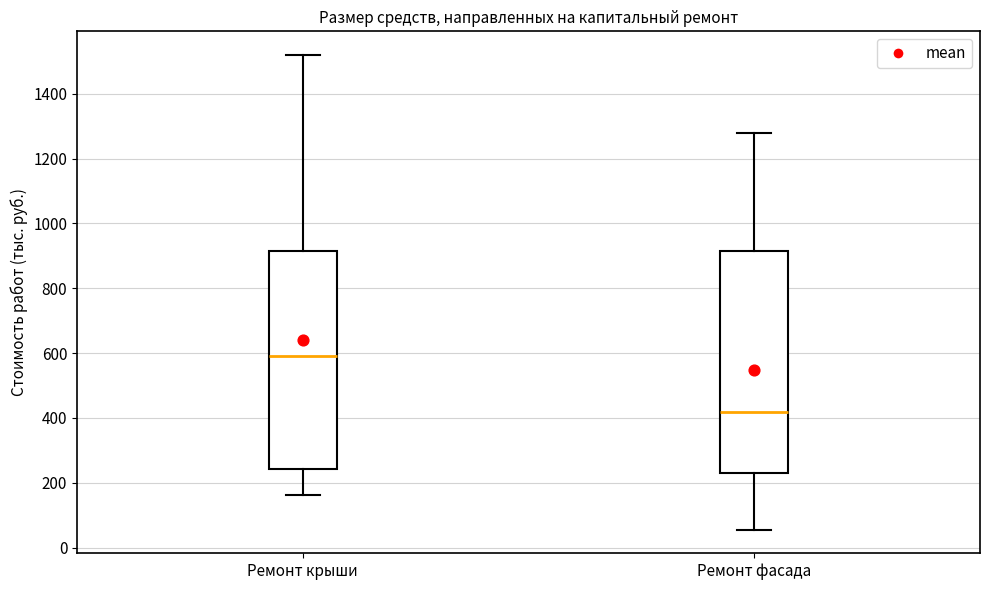

Reading left to right, transcribe this box plot: for each box, give where its median line is, the range the box spans, and where its two whiskers end, as read against the y-axis. The values are not printed on the chart, so give them approximately, as read against the axis.

Ремонт крыши: median 600, box 240 to 920, whiskers 160 to 1520
Ремонт фасада: median 420, box 220 to 920, whiskers 60 to 1280